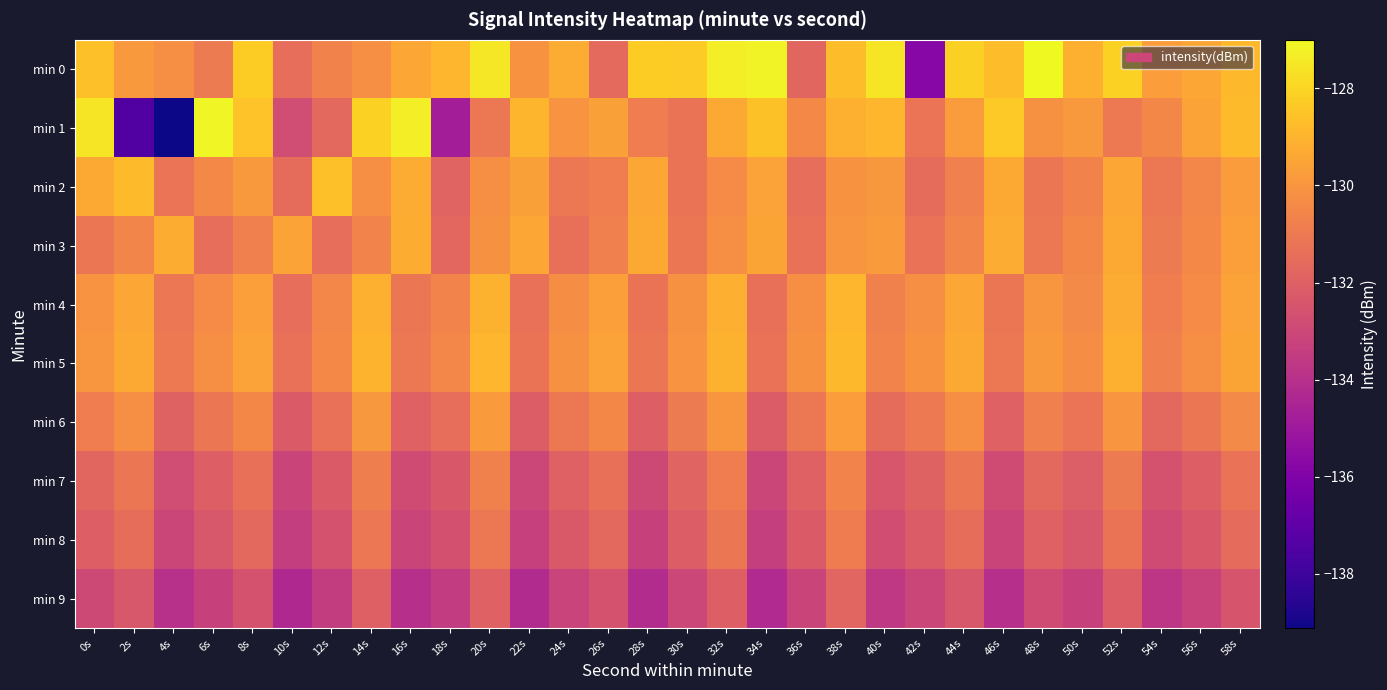

What is the smallest value displayed?

-139.1